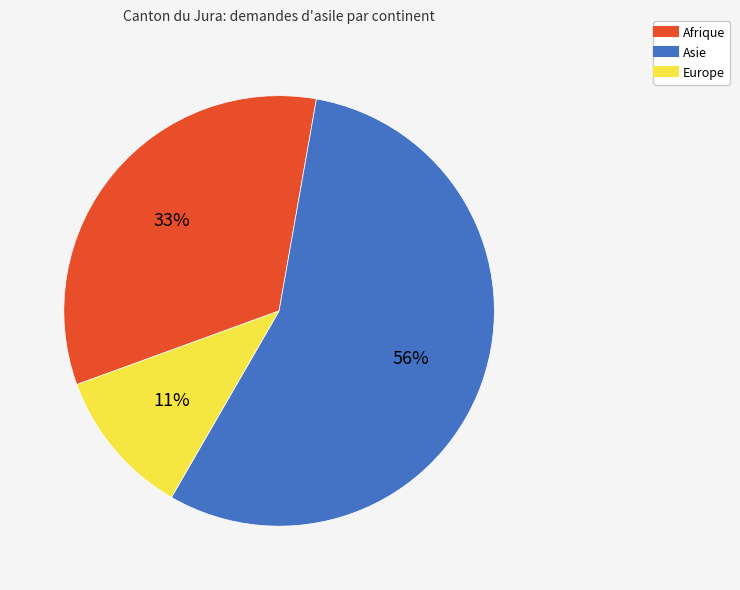

Rank the categories by value from highest to lowest.

Asie, Afrique, Europe